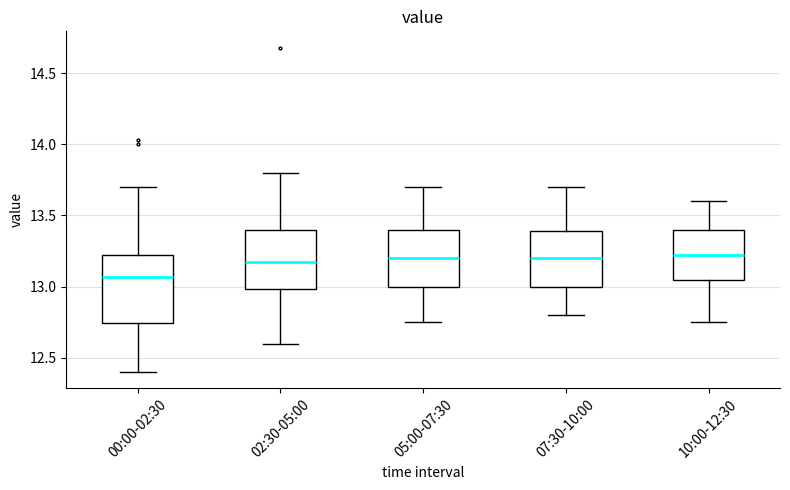

Where does the upper whisker of the box for 00:00-02:30 end on the y-axis? The values are not printed on the chart, so give them approximately, as read against the axis.

13.70